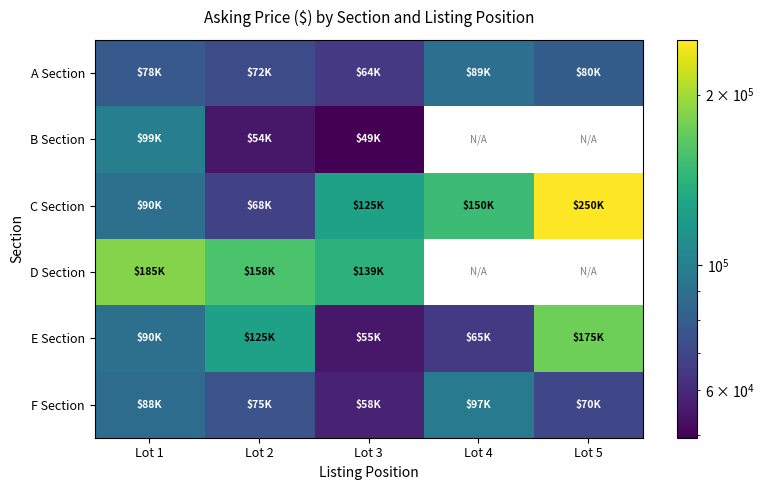

Count the number of data series in this chart.

6